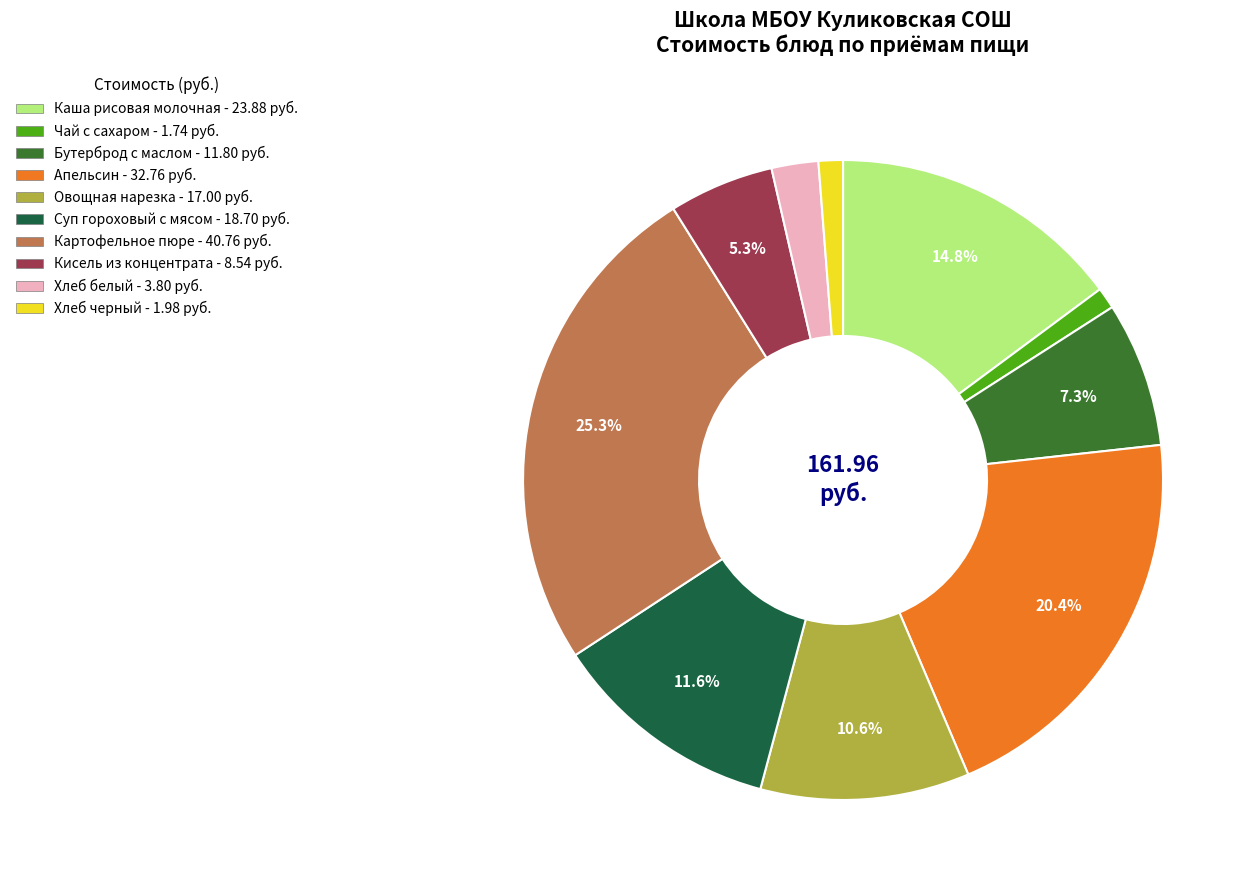

The Каша рисовая молочная slice represents 15% of the pie. True or false?

True